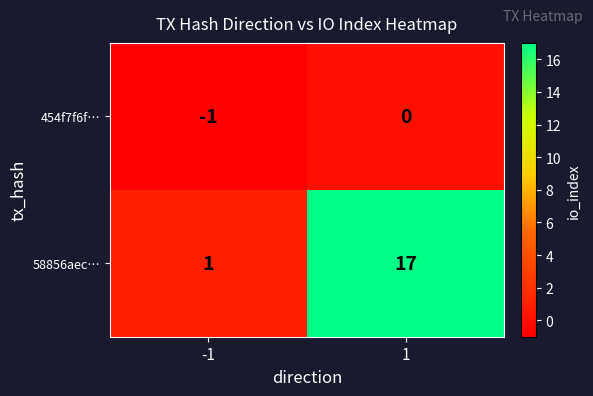

Reading left to right, what are all the values shown in this chart?

454f7f6f…: -1=-1	1=0
58856aec…: -1=1	1=17